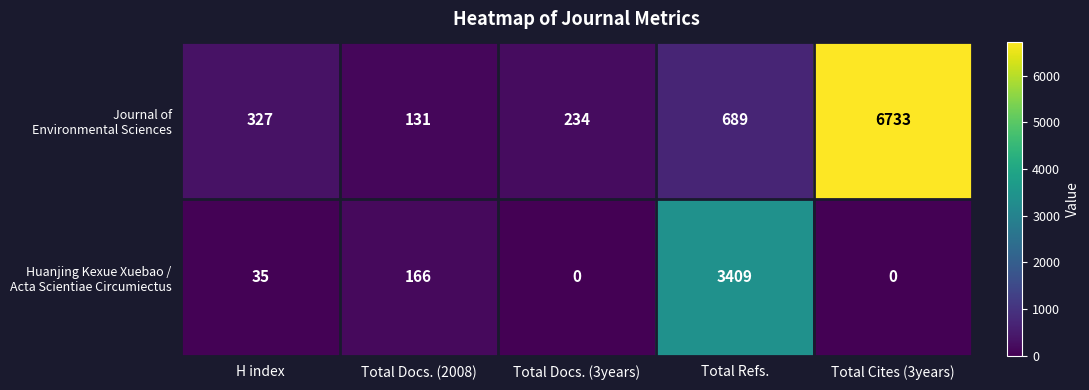

What is the total value across all series at Total Docs. (2008)?

297